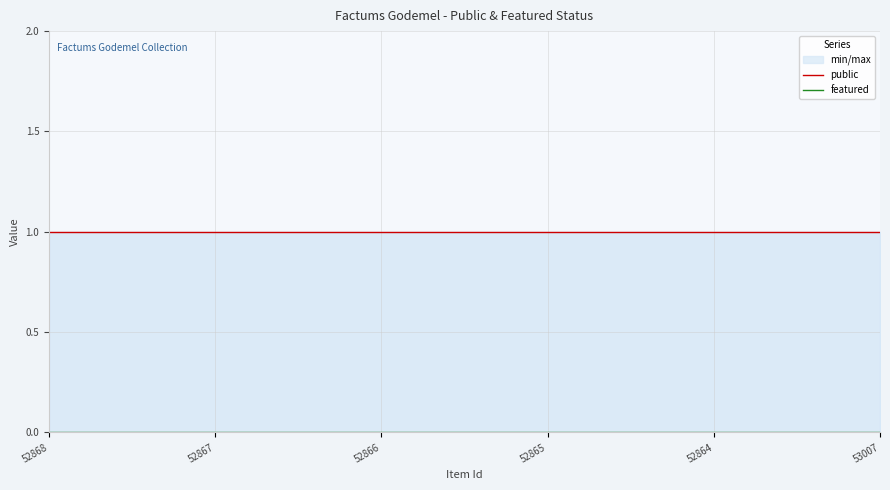

True or false: featured has a value of 0 at 53007.

True